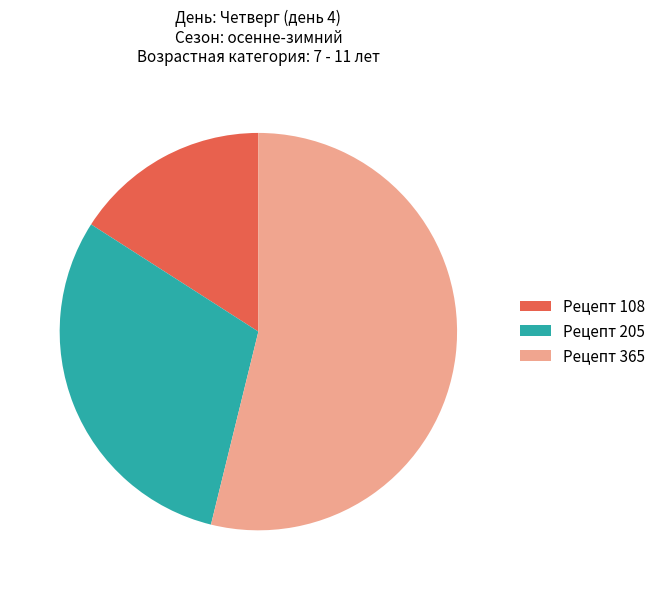

Is it true that Рецепт 108 is 16% of the pie?

True